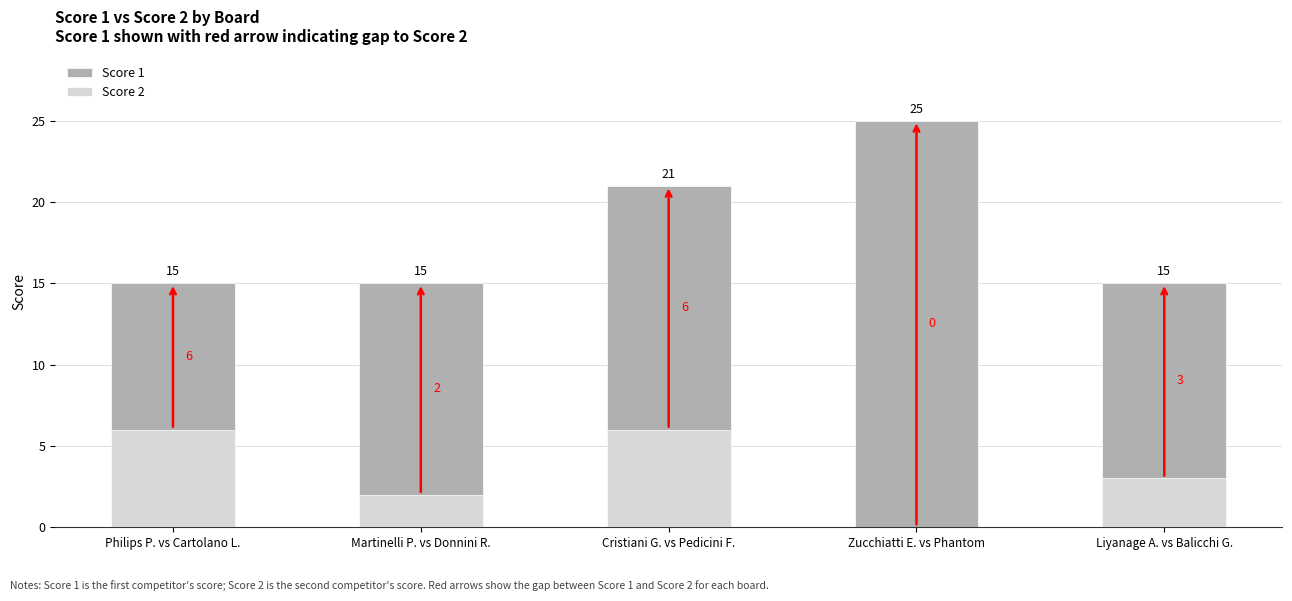

What is the difference between the maximum and minimum values in the Score 2 series?

6